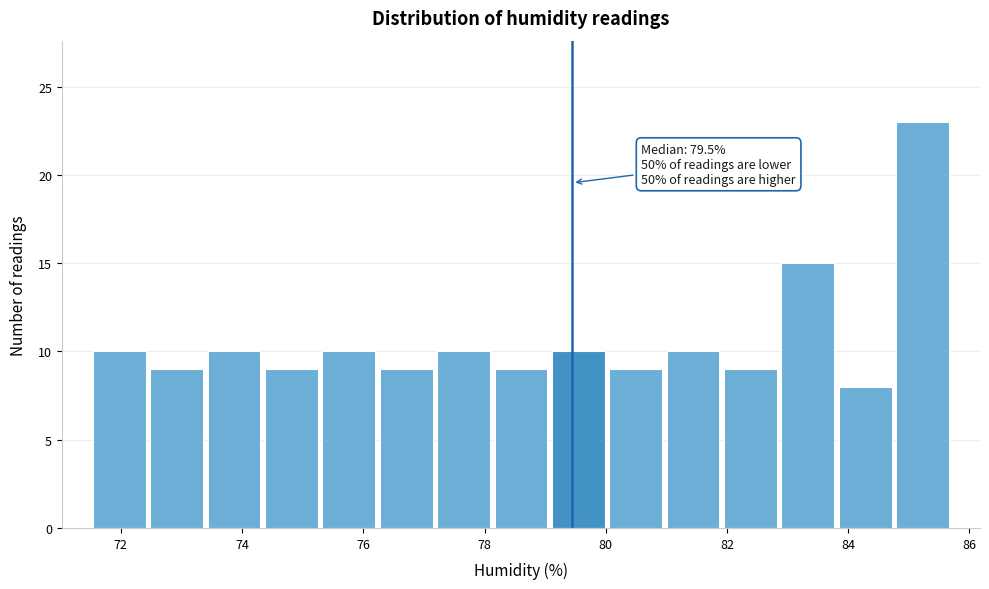

Which range on the x-axis has the tallest bar?

84.8 to 85.8